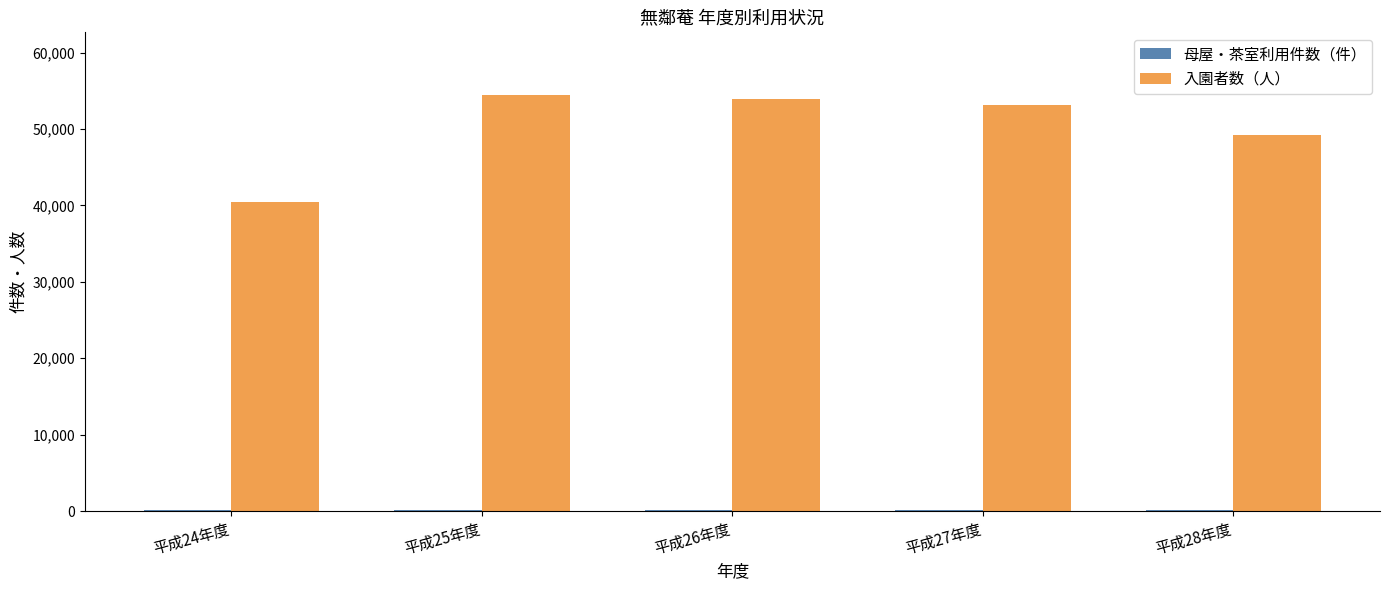

What is the spread (max minus min) of values at 平成28年度?

49029